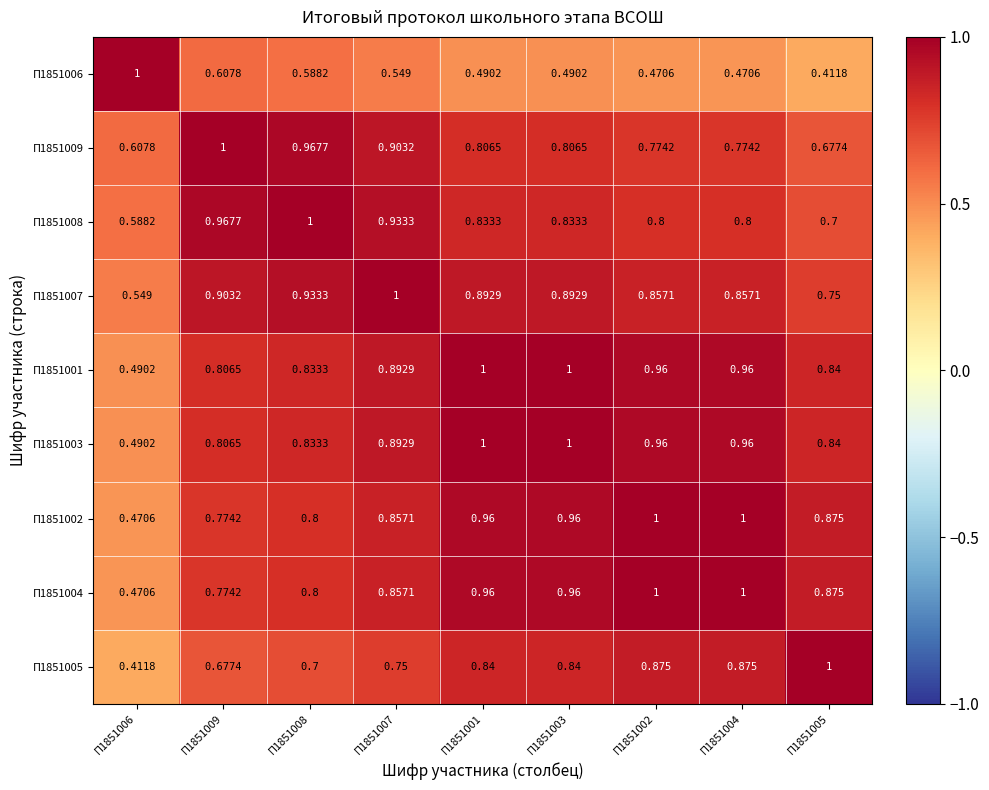

Is the value of П1851001 at П1851001 greater than the value of П1851006 at П1851005?

Yes